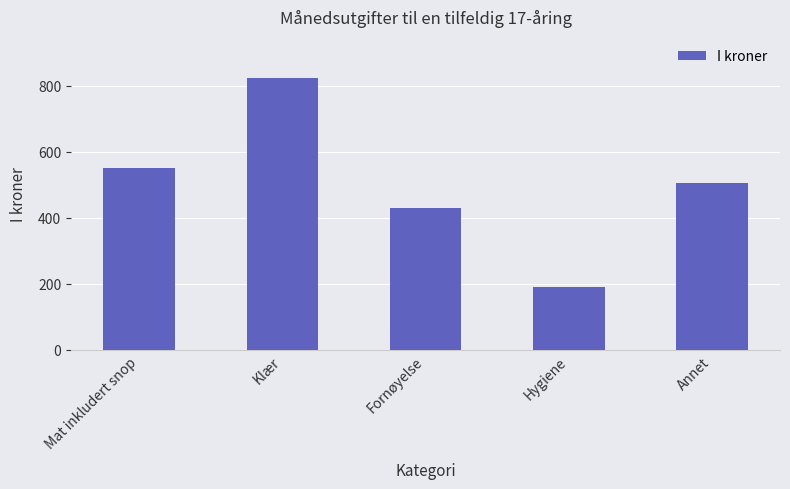

Read the value at Hygiene.

190